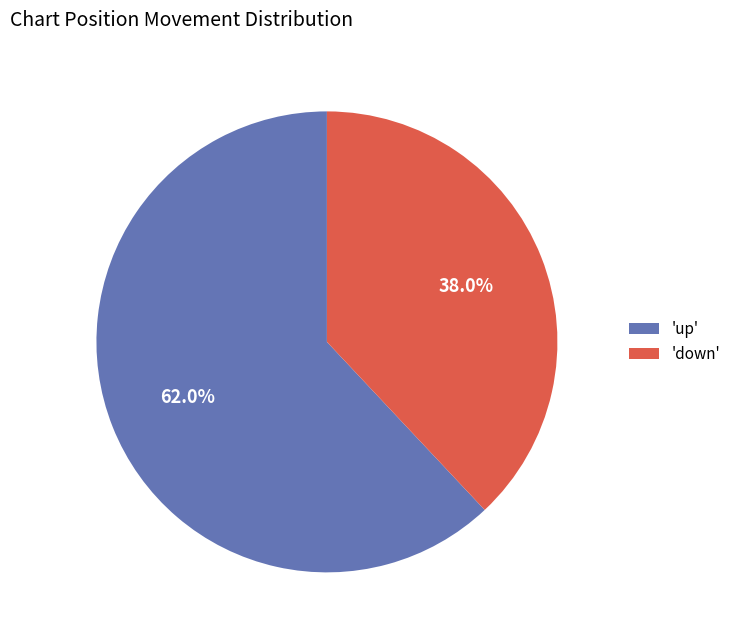

Approximately how many times larger is the value at 'up' compared to 'down'?

1.6